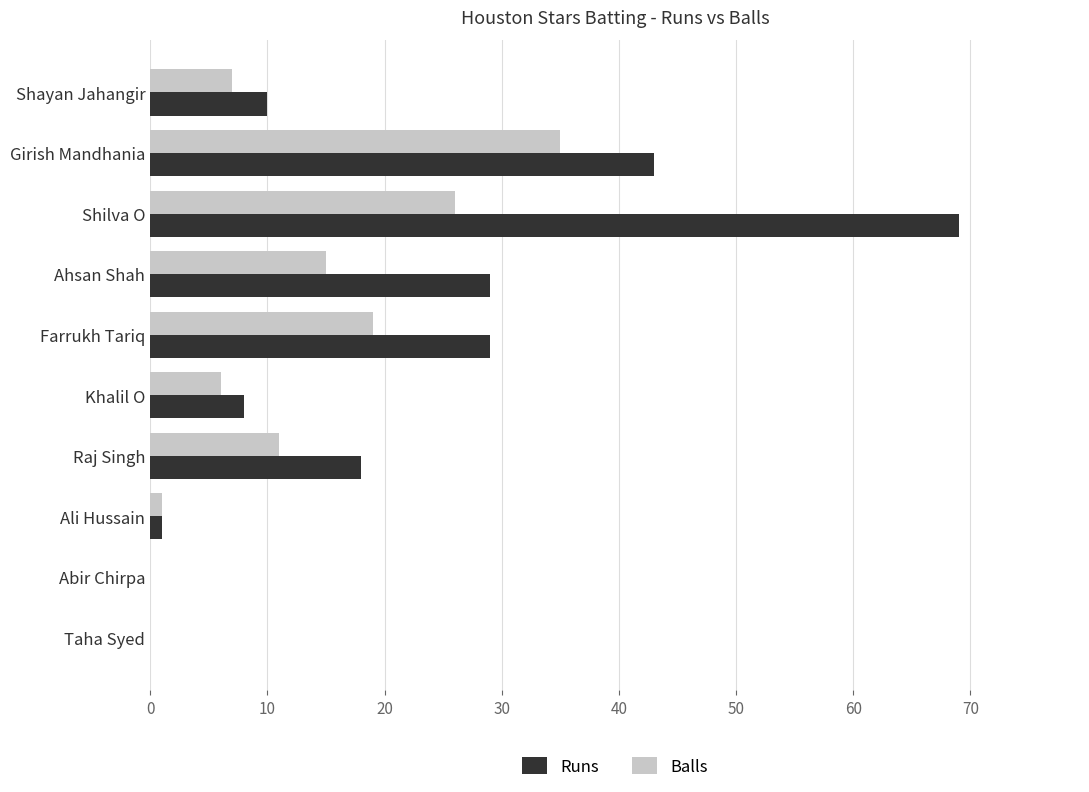

What is the sum of all Balls values?

120